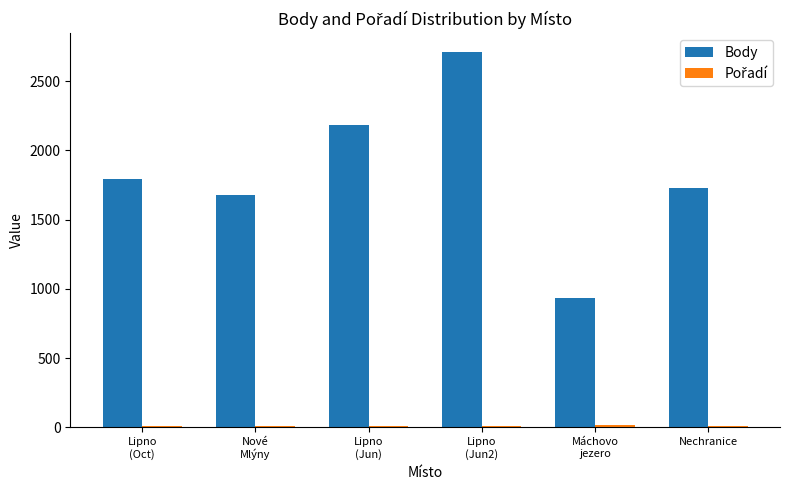

The value of Body at Nechranice is 2378. True or false?

False